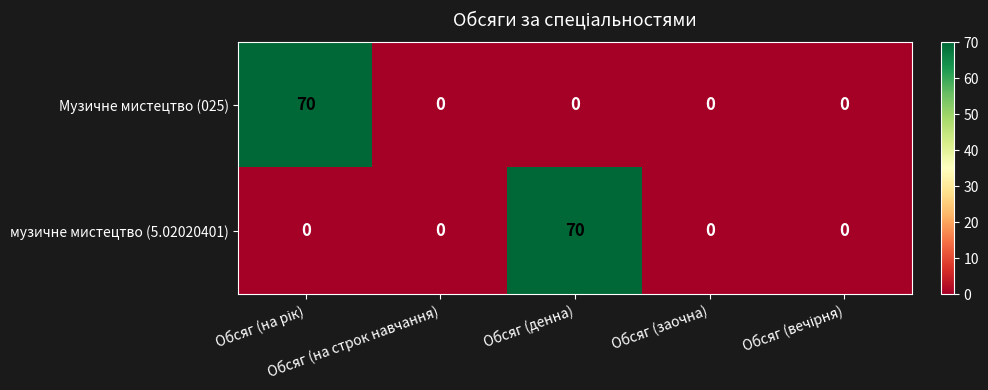

What is the average value of the музичне мистецтво (5.02020401) series?

14